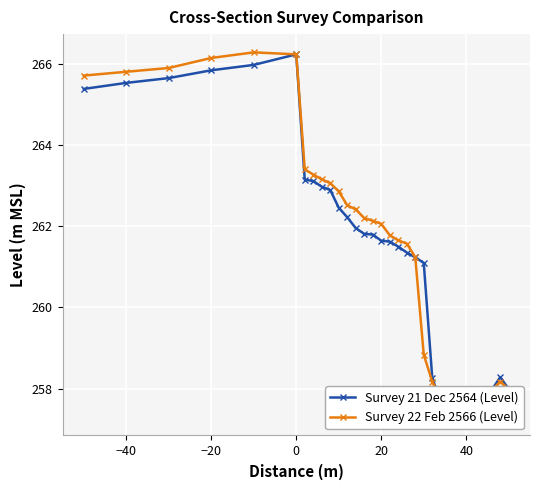

Does the chart display data point markers on the line(s)?

Yes